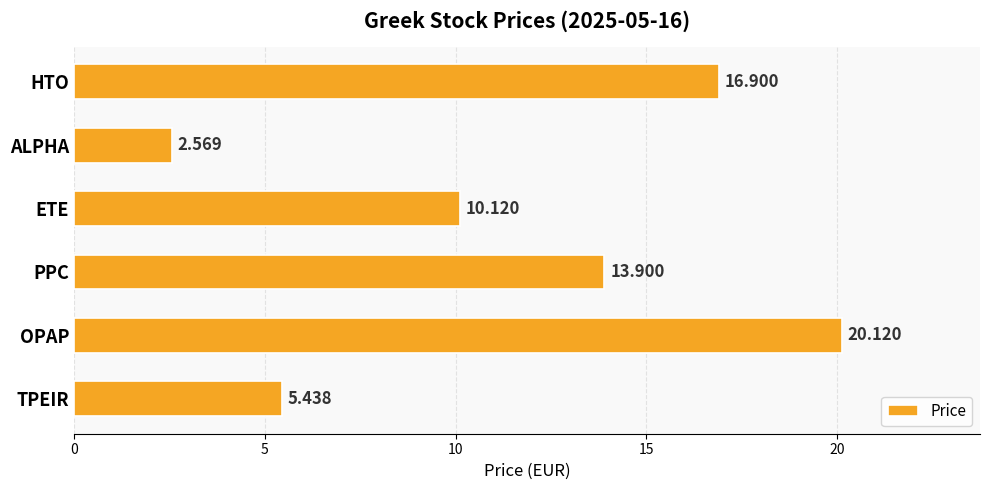

List the labels in order of value, largest first.

OPAP, HTO, PPC, ETE, TPEIR, ALPHA